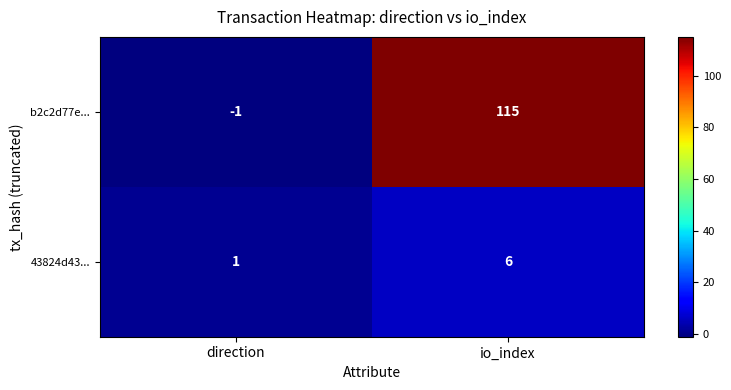

Which series has the largest total across all categories?

b2c2d77e...